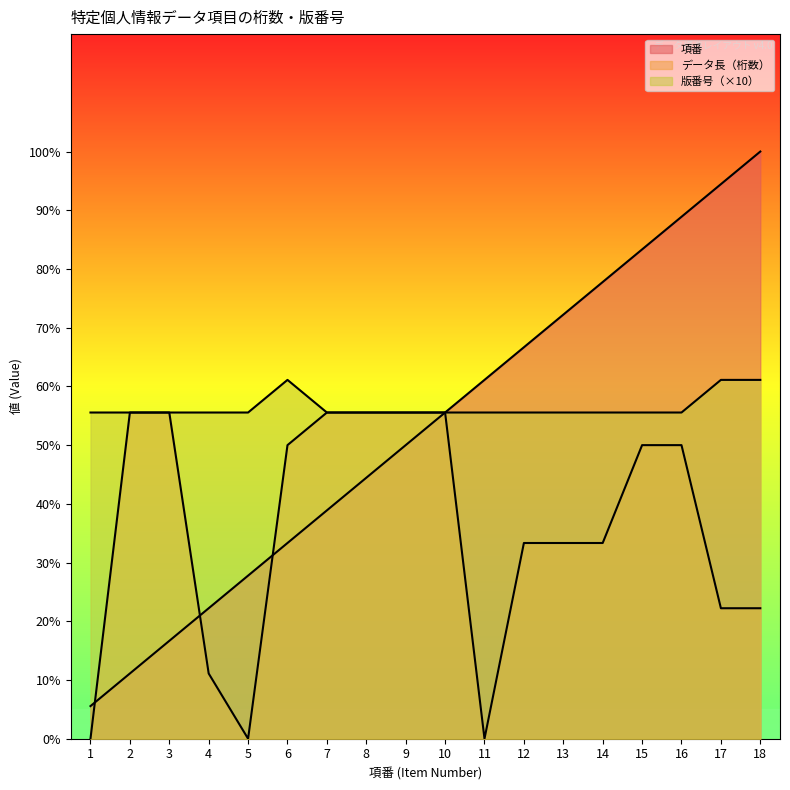

Is it true that データ長（桁数） equals 2.2 at 18?

True